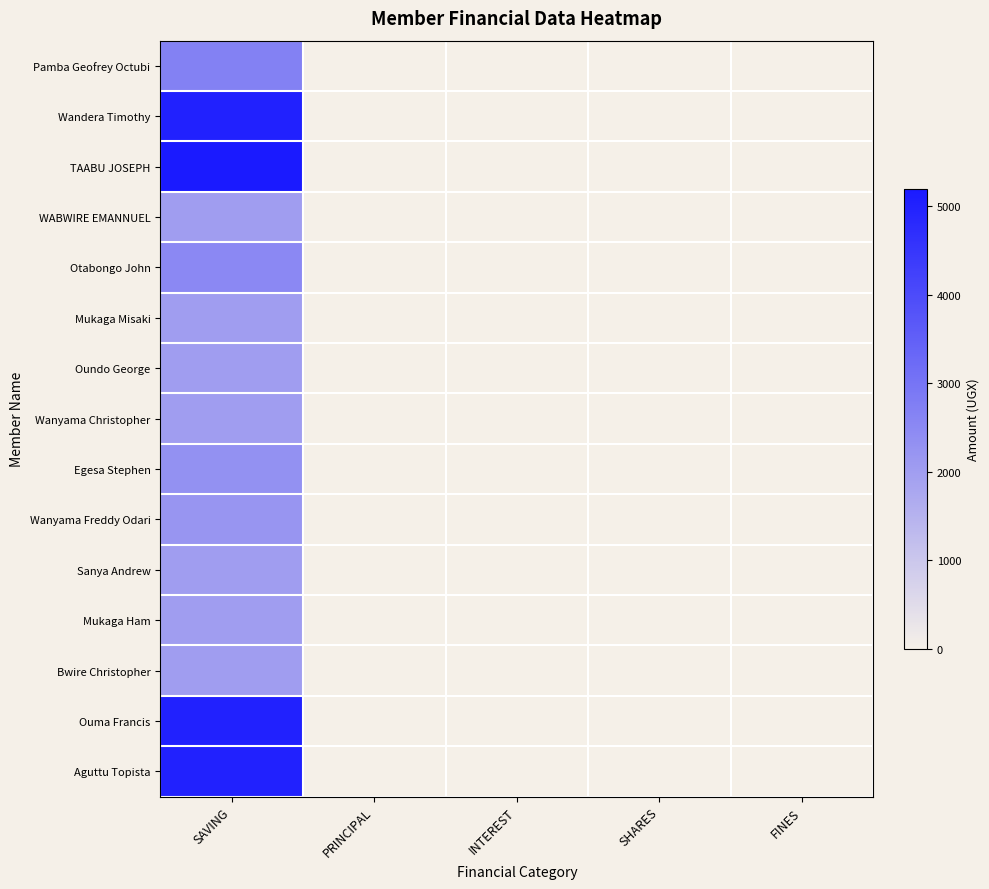

What is the greatest value displayed?

5200